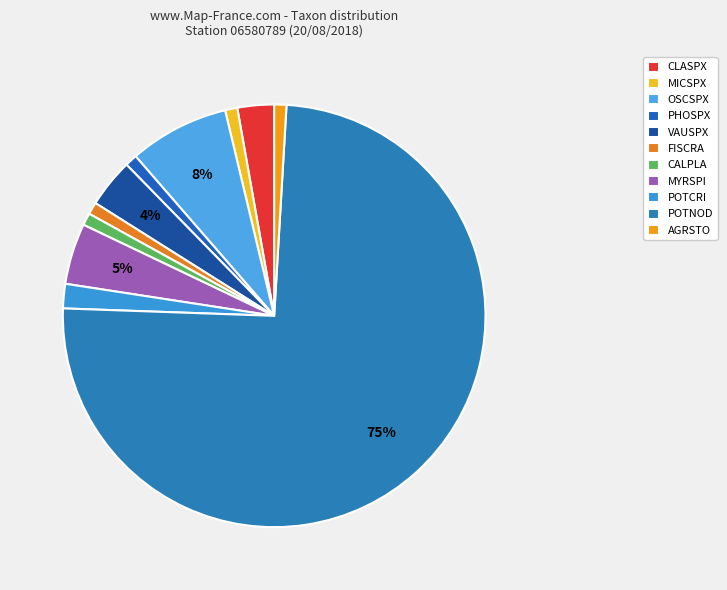

How many segments does this pie chart have?

11